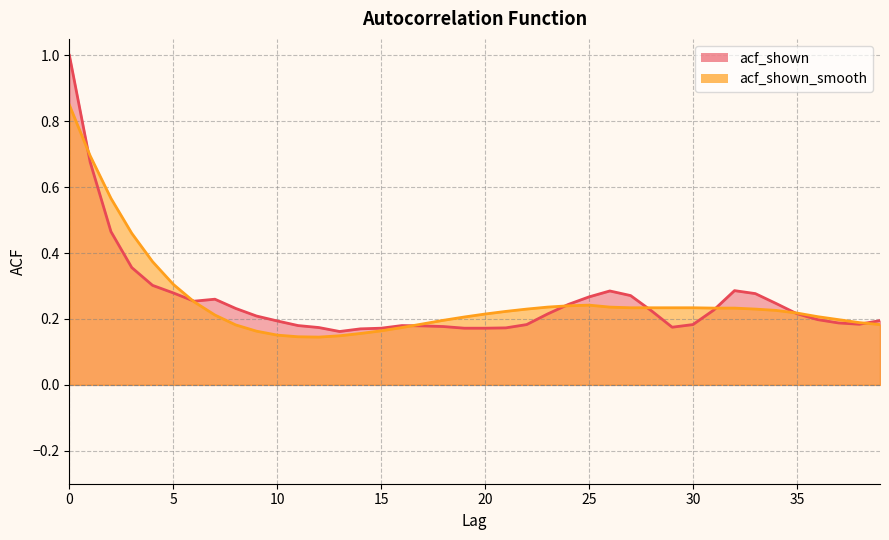

The acf_shown series shows 0.2 at 39. True or false?

True